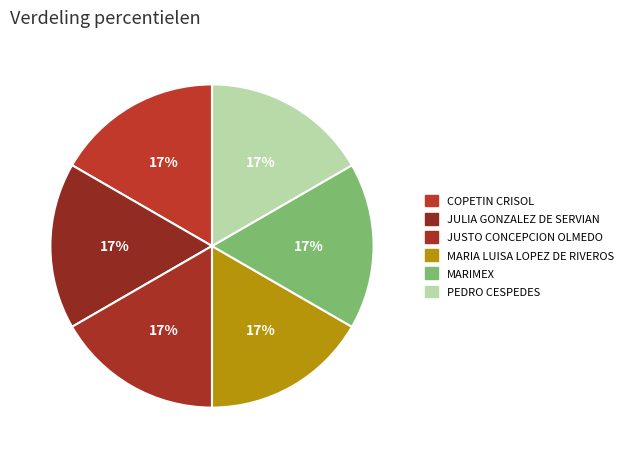

How many slices are in this pie chart?

6